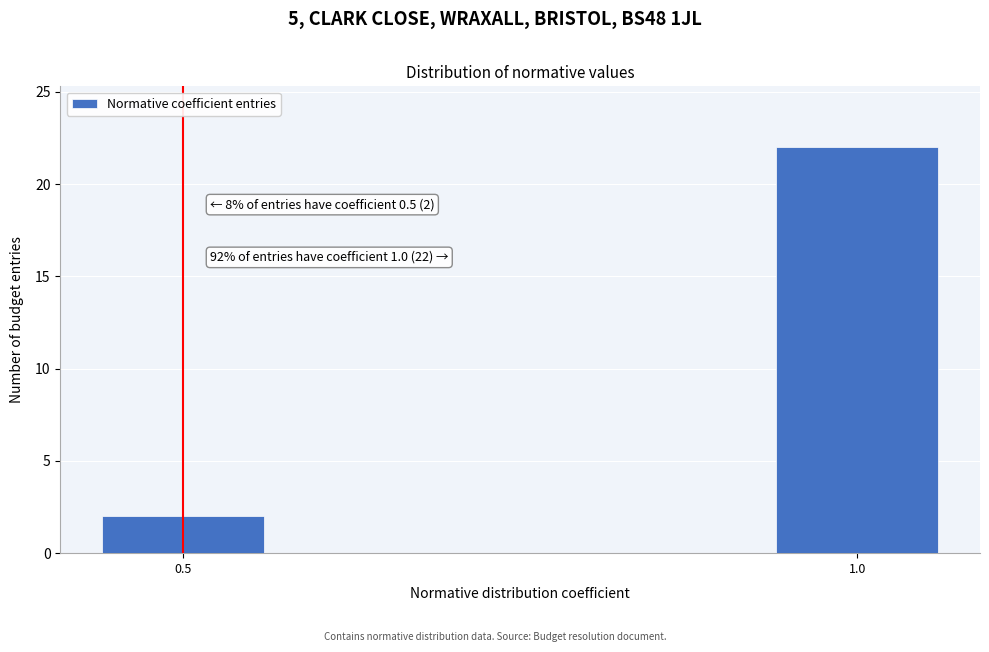

Reading left to right, what are all the values shown in this chart?

0.5=2	1.0=22